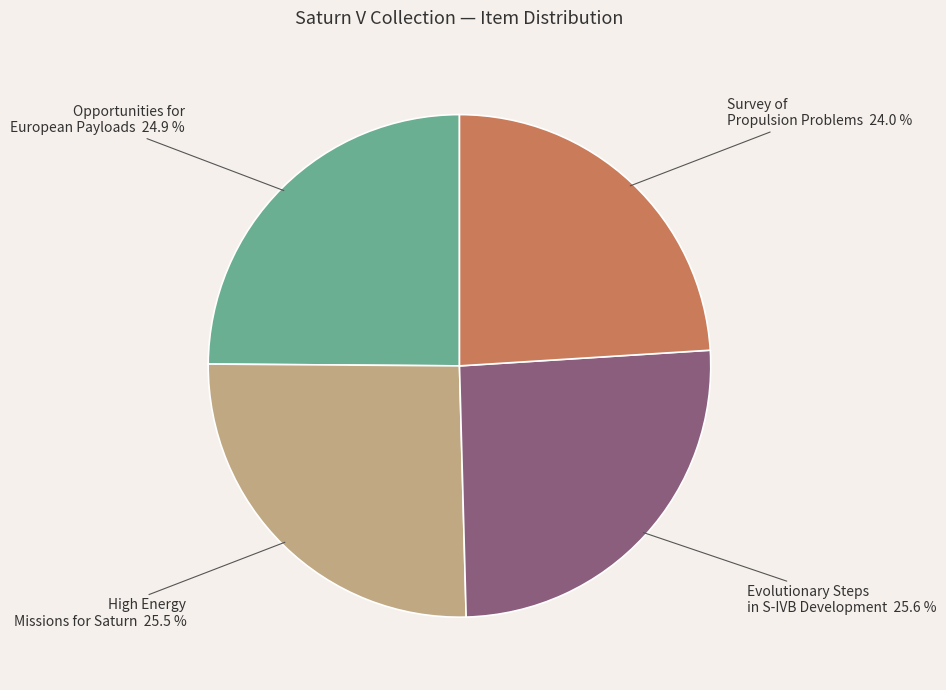

Does any single category account for the majority?

No